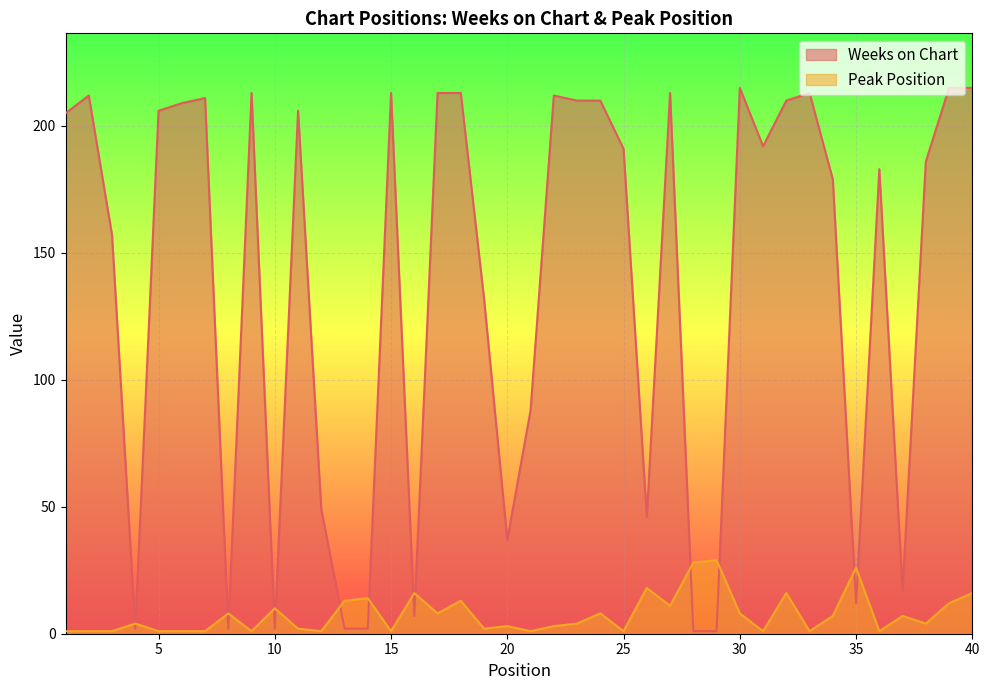

Reading left to right, what are all the values shown in this chart?

Weeks on Chart: 1=205	2=212	3=157	4=2	5=206	6=209	7=211	8=2	9=213	10=2	11=206	12=49	13=2	14=2	15=213	16=7	17=213	18=213	19=132	20=37	21=88	22=212	23=210	24=210	25=191	26=46	27=213	28=1	29=1	30=215	31=192	32=210	33=213	34=179	35=12	36=183	37=17	38=186	39=215	40=215
Peak Position: 1=1	2=1	3=1	4=4	5=1	6=1	7=1	8=8	9=1	10=10	11=2	12=1	13=13	14=14	15=1	16=16	17=8	18=13	19=2	20=3	21=1	22=3	23=4	24=8	25=1	26=18	27=11	28=28	29=29	30=8	31=1	32=16	33=1	34=7	35=26	36=1	37=7	38=4	39=12	40=16